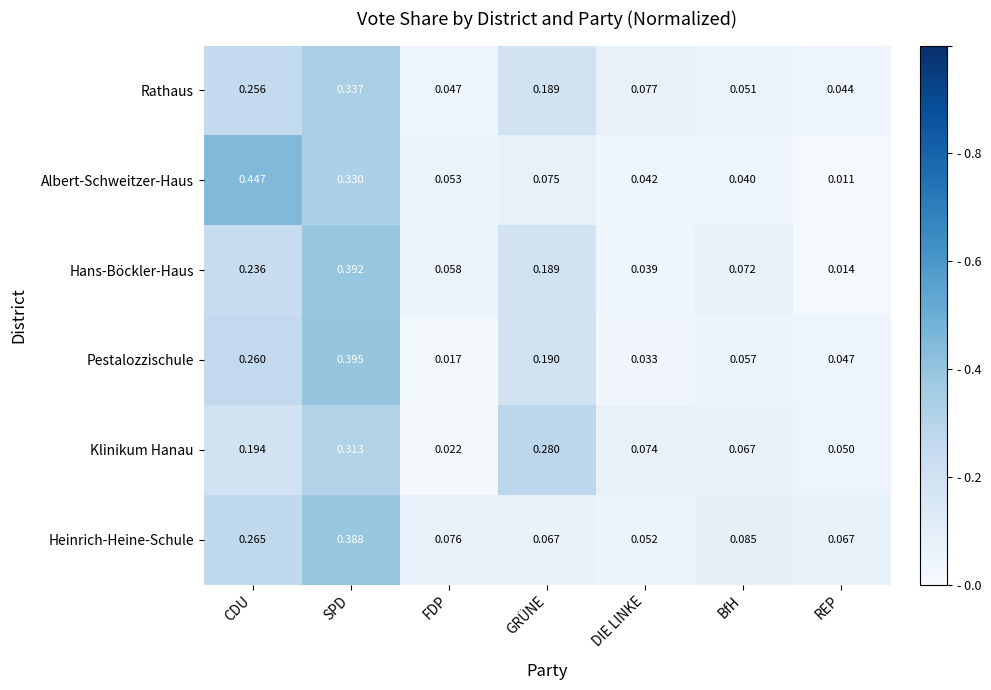

Which category has the lowest value in the Rathaus series?

REP